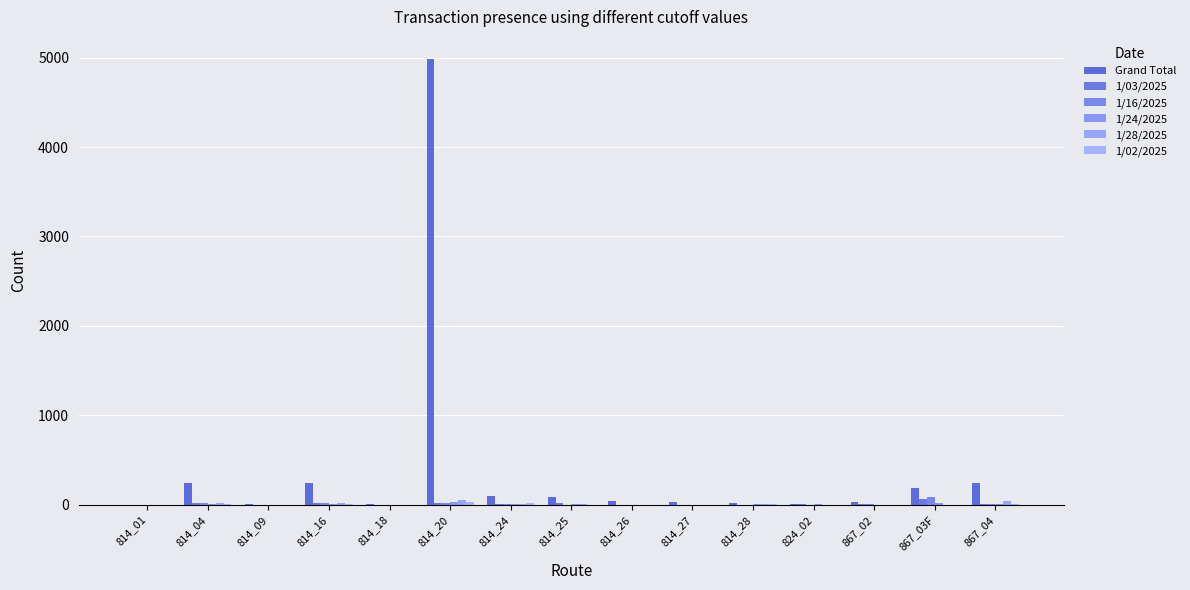

What is the sum of all 1/16/2025 values?

149